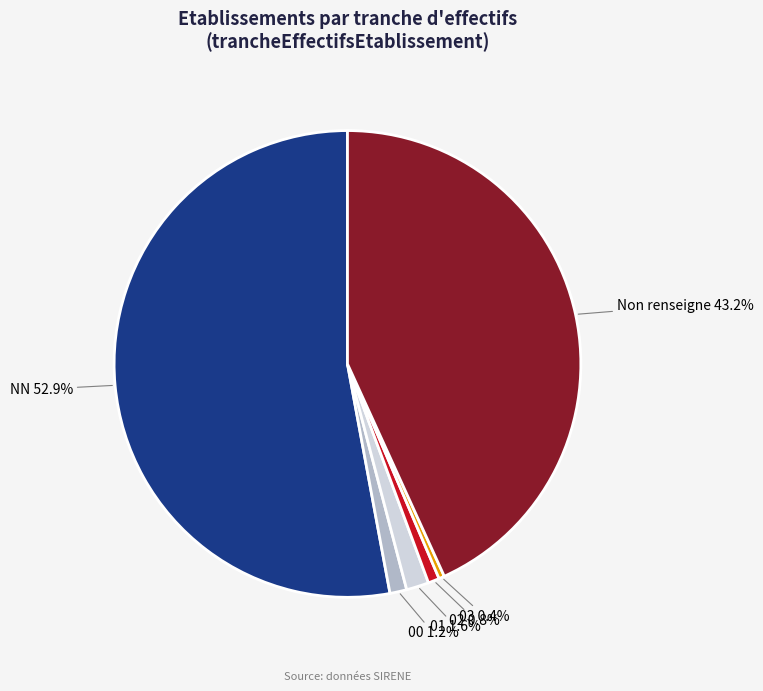

What is the largest slice in the pie chart?

NN